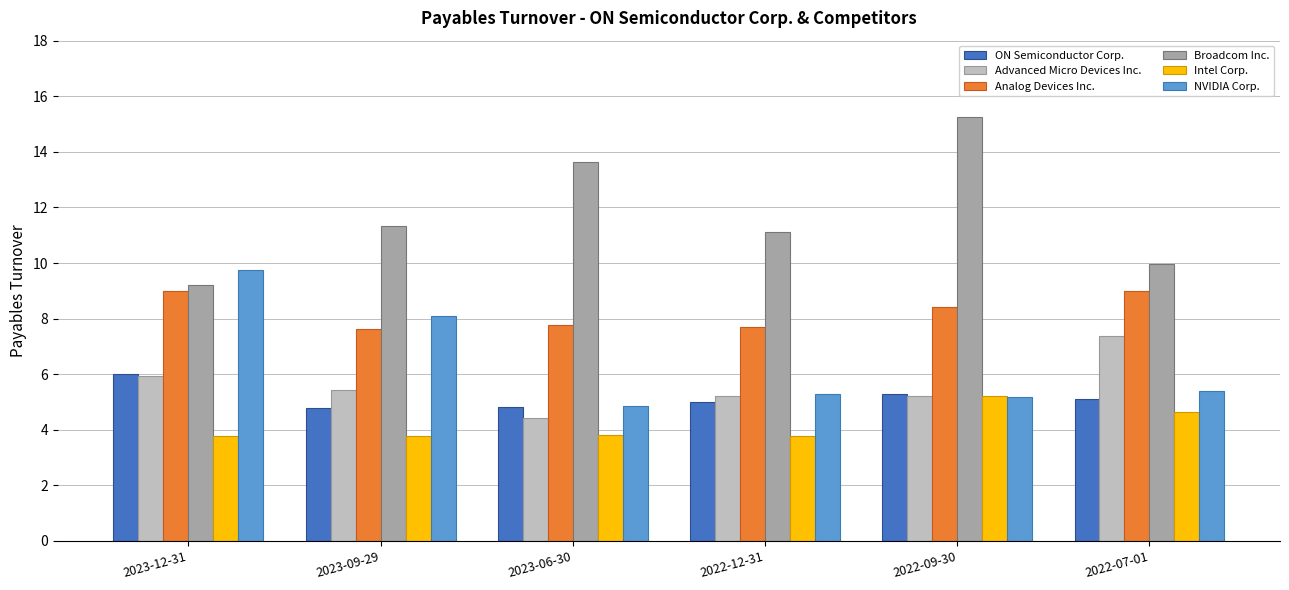

Which category has the highest value across all series?

2022-09-30